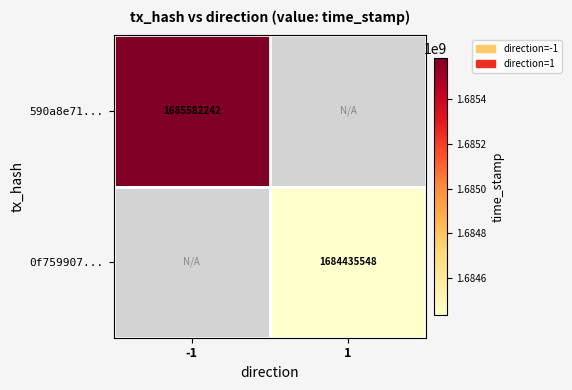

Is the value of 590a8e71... at -1 greater than the value of 0f759907... at 1?

Yes